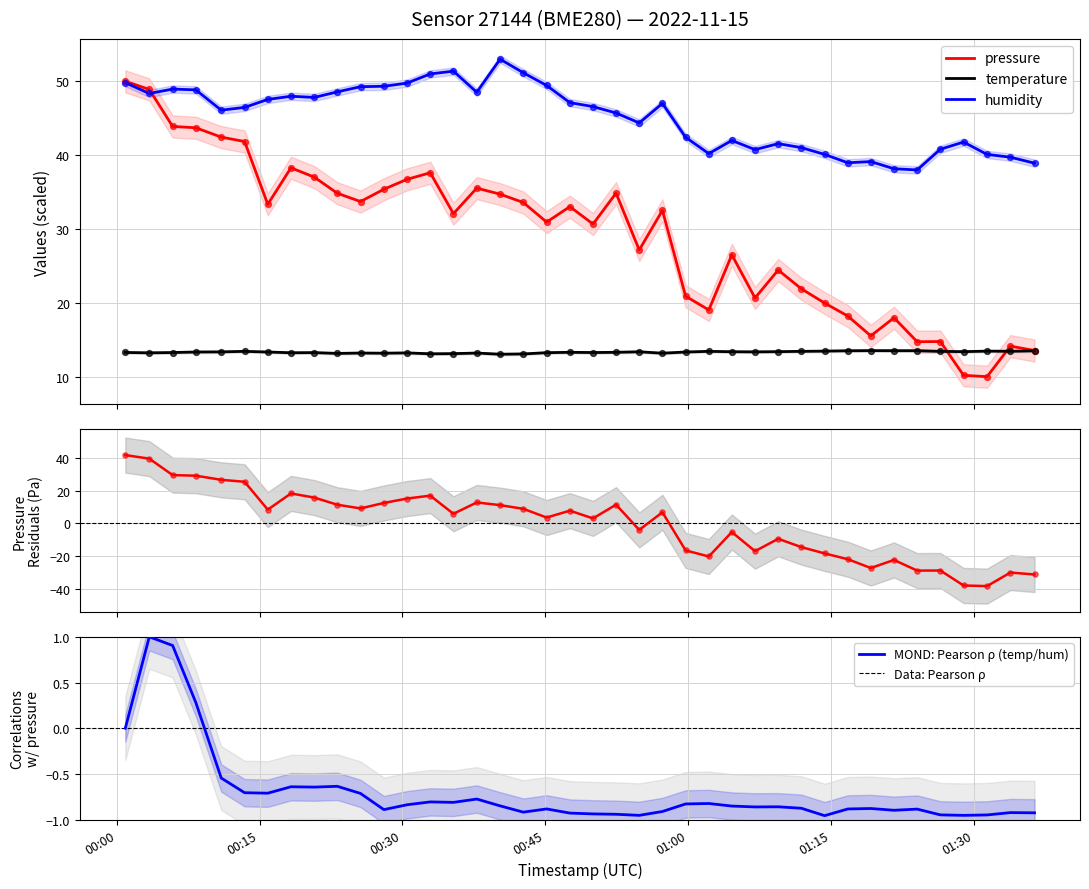

Which series contains the highest Y value?

humidity